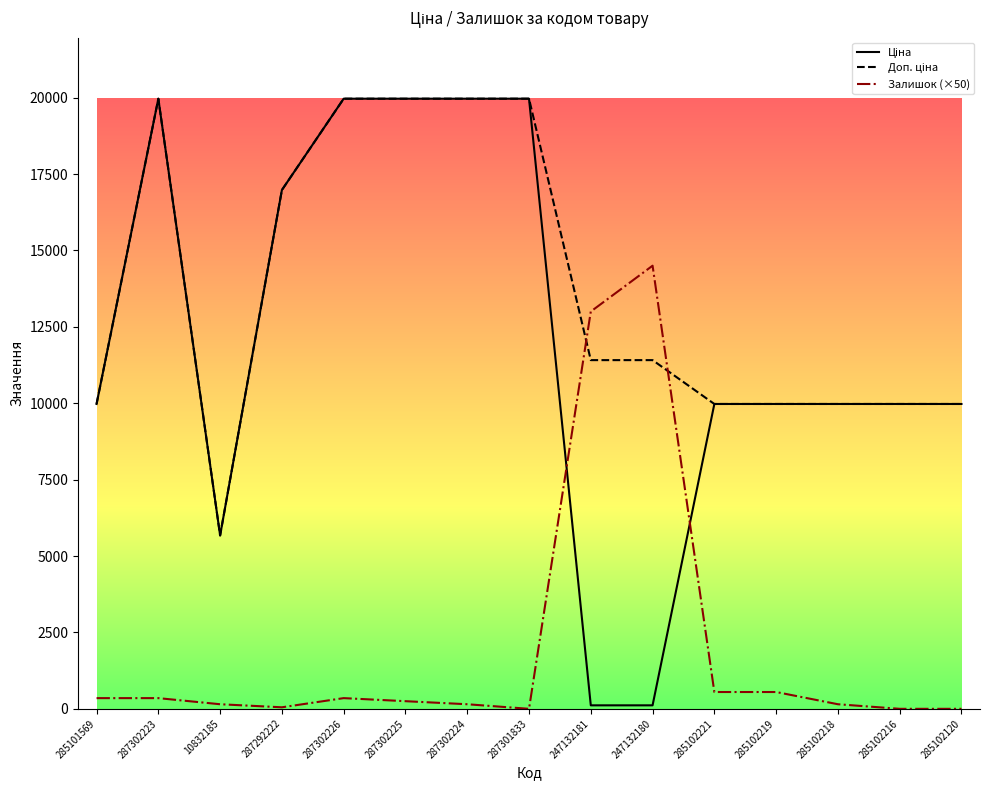

True or false: Залишок (×50) has a value of -9870.1 at 287301833.

False